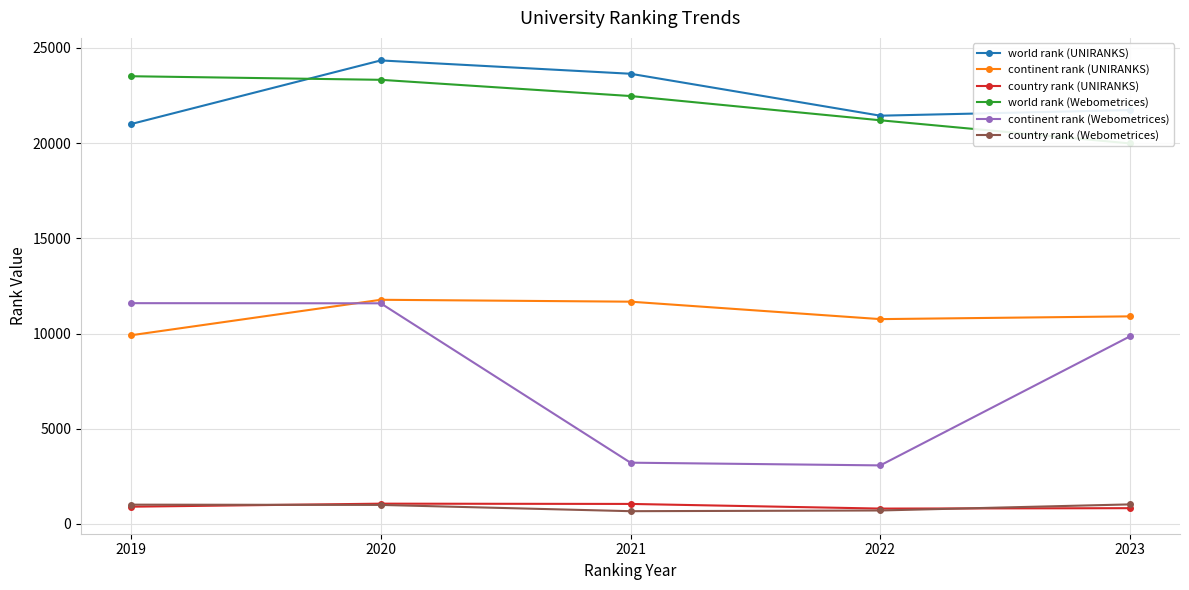

Rank the series by their maximum value, from lowest to highest.

country rank (Webometrices), country rank (UNIRANKS), continent rank (Webometrices), continent rank (UNIRANKS), world rank (Webometrices), world rank (UNIRANKS)